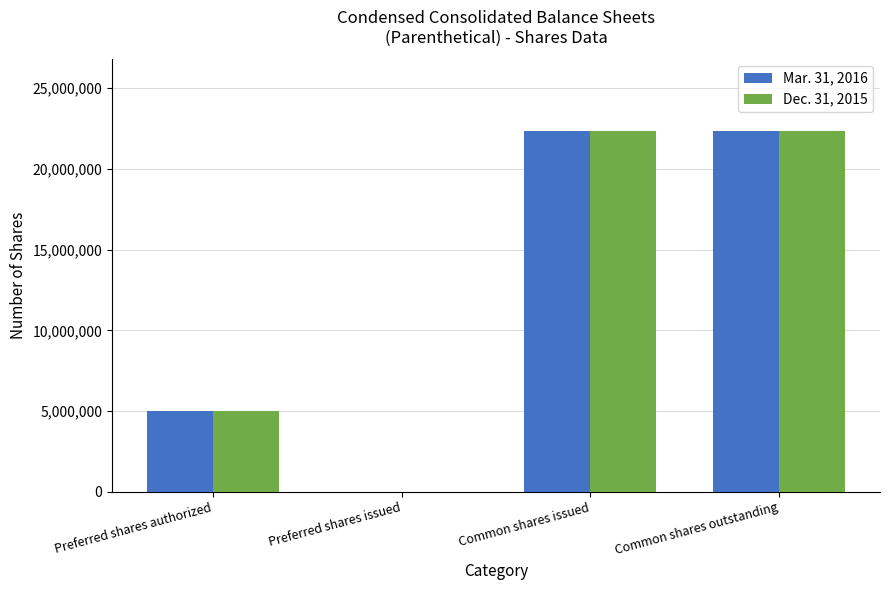

What is the difference between the Mar. 31, 2016 values at Common shares outstanding and Preferred shares authorized?

17328578